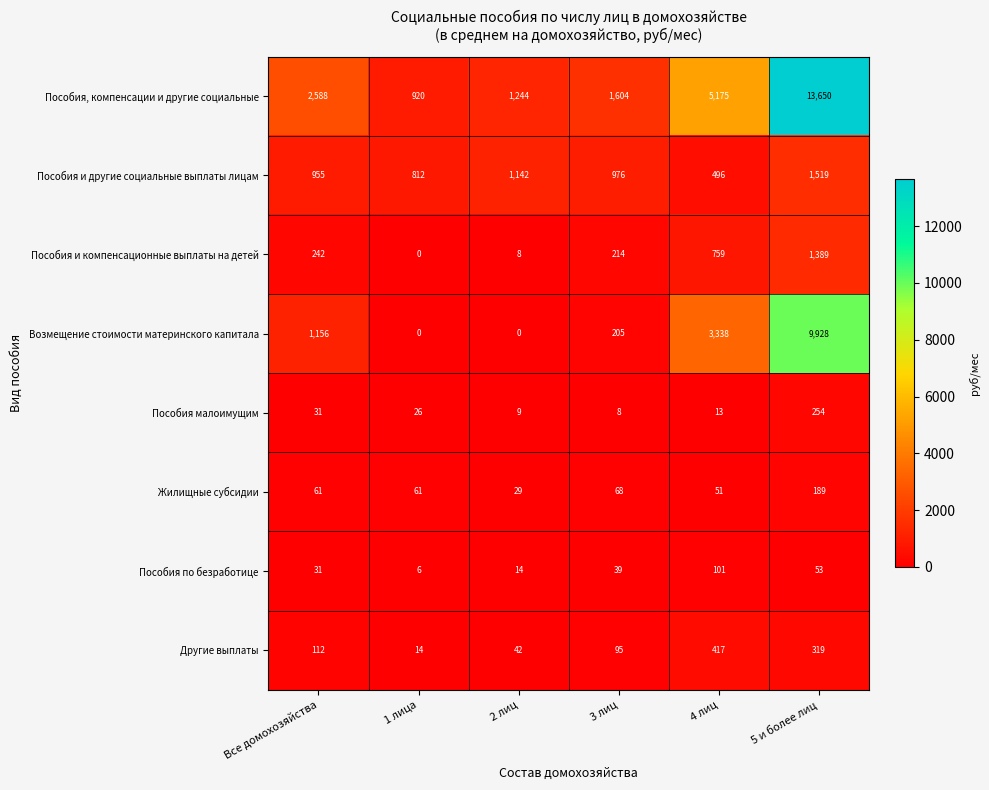

Between 1 лица and 4 лиц, which series saw the biggest shift?

Пособия, компенсации и другие социальные